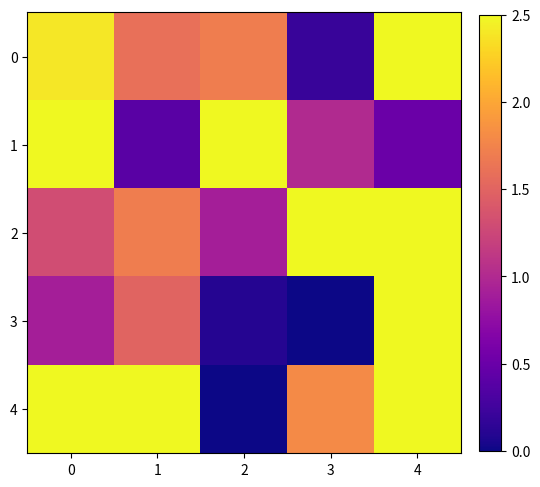

Between 1 and 4, which is larger?

4